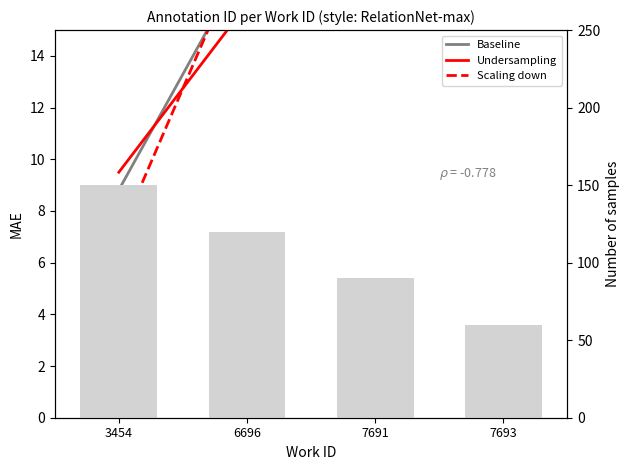

What is the total value across all series at 3454?

175.3